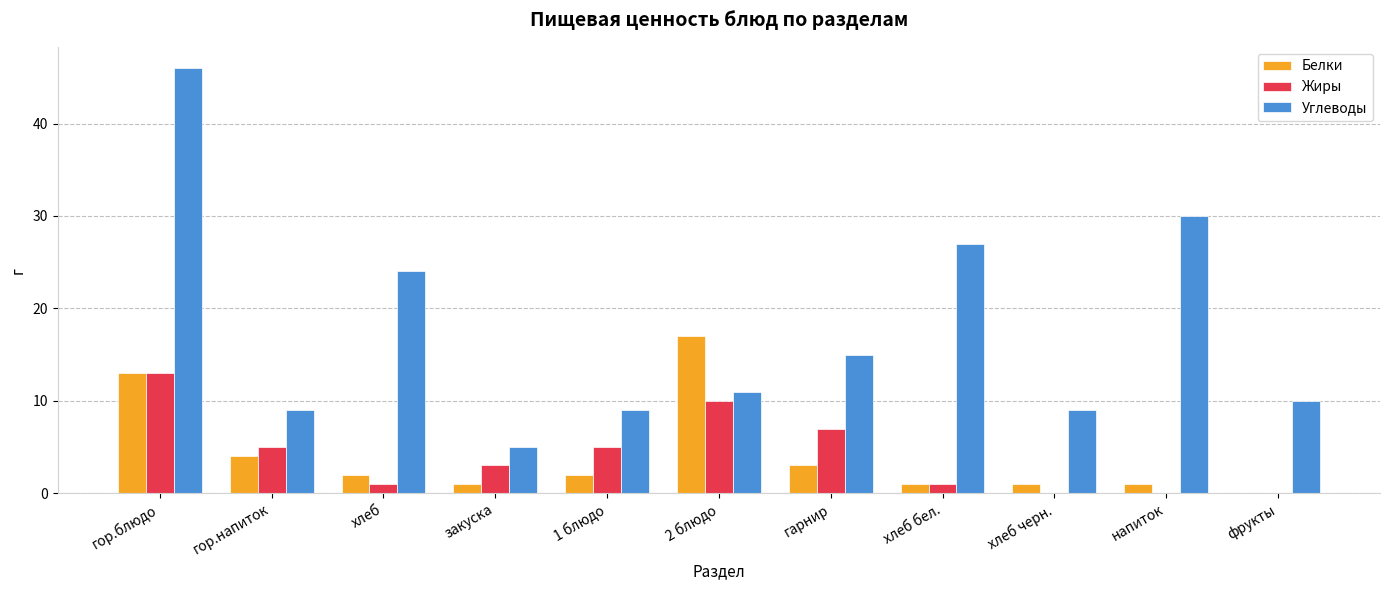

Which series has the widest spread of values?

Углеводы